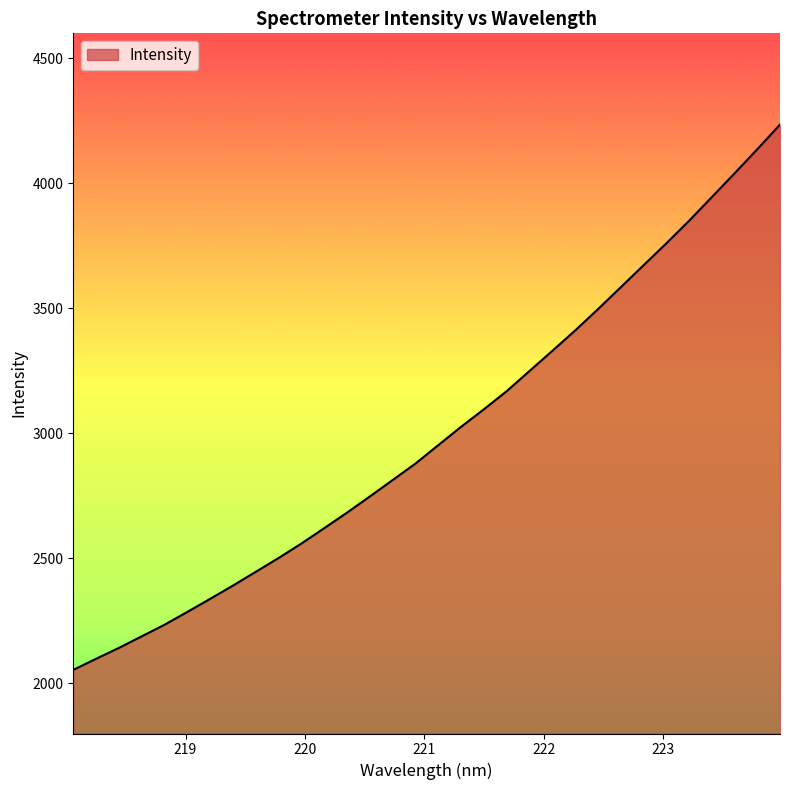

True or false: there are more than 1 points higher than both neighbors.

False